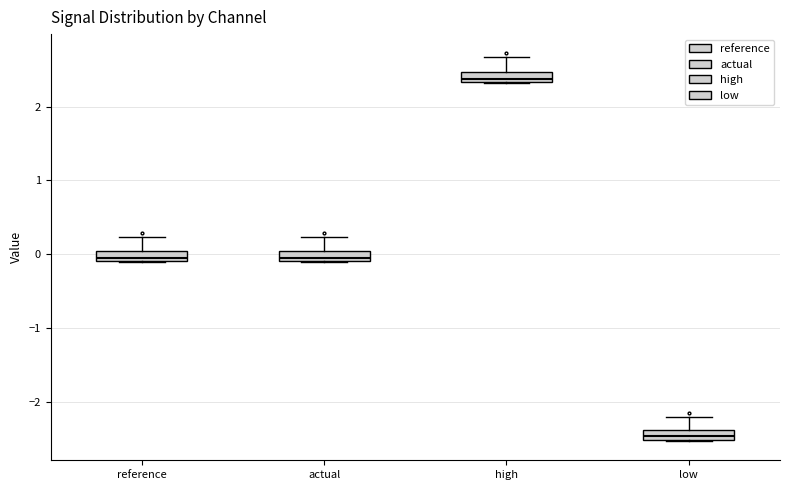

Where does the upper whisker of the box for low end on the y-axis? The values are not printed on the chart, so give them approximately, as read against the axis.

-2.2